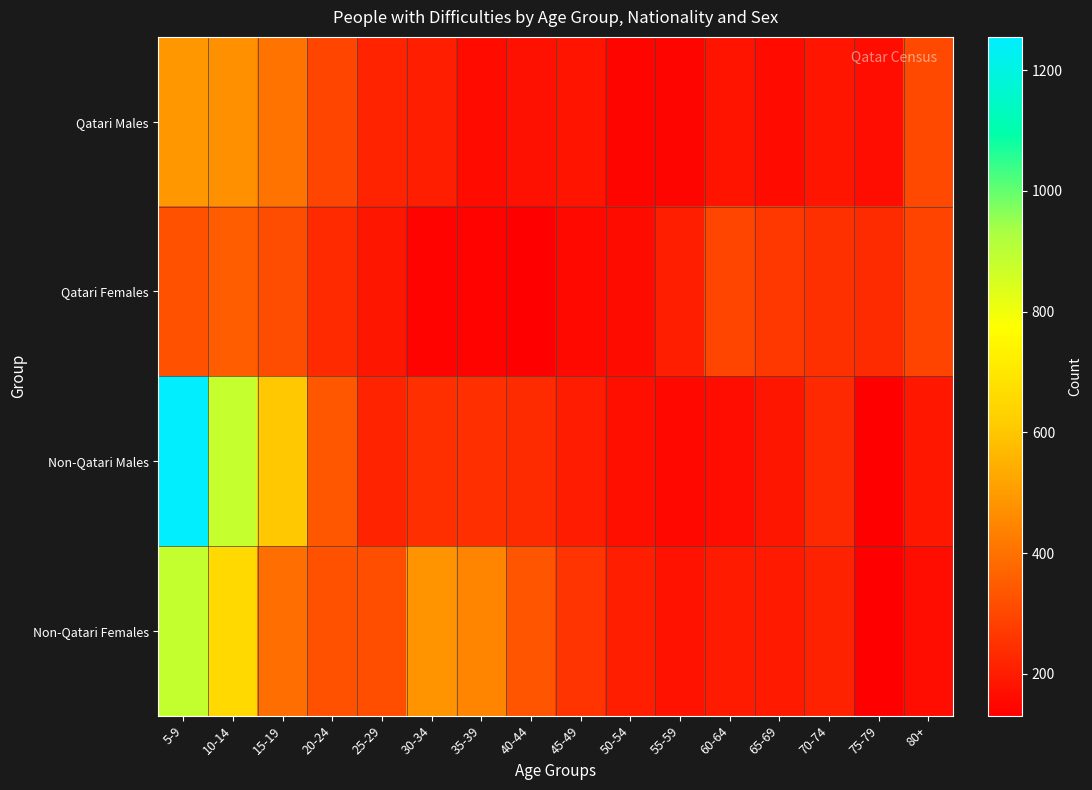

At how many categories does at least one series exceed 802?

2